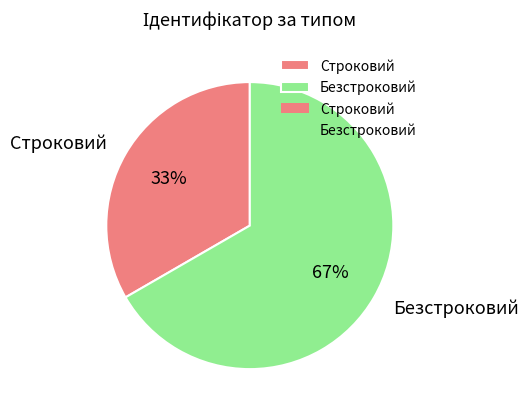

Is there any slice that represents more than half of the pie?

Yes